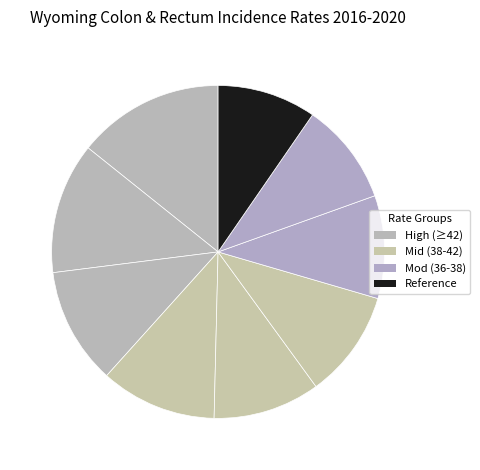

To the nearest percent, what is the difference between the largest and smallest slice percentages?

5%